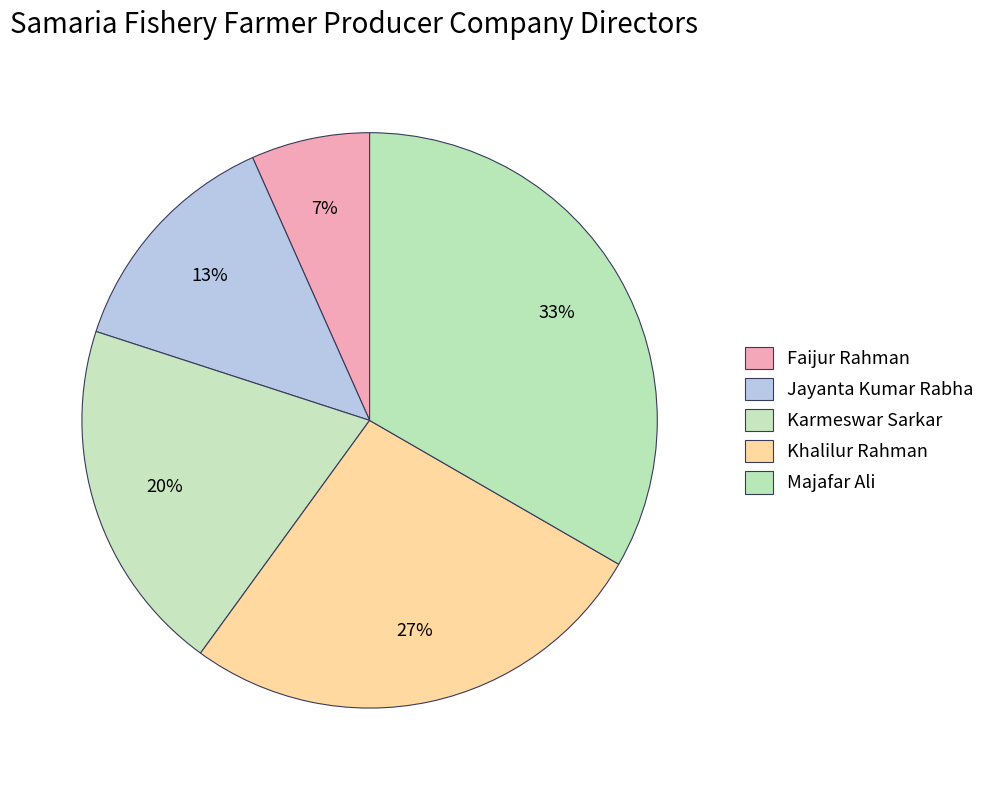

How many segments does this pie chart have?

5